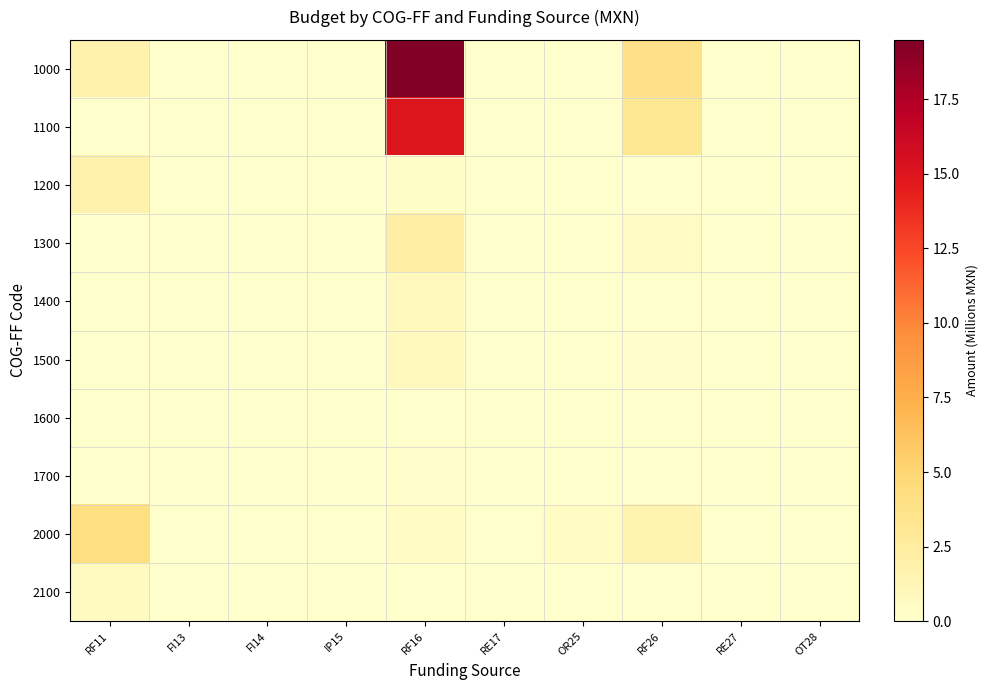

What is the total value across all series at RF11?

8.4